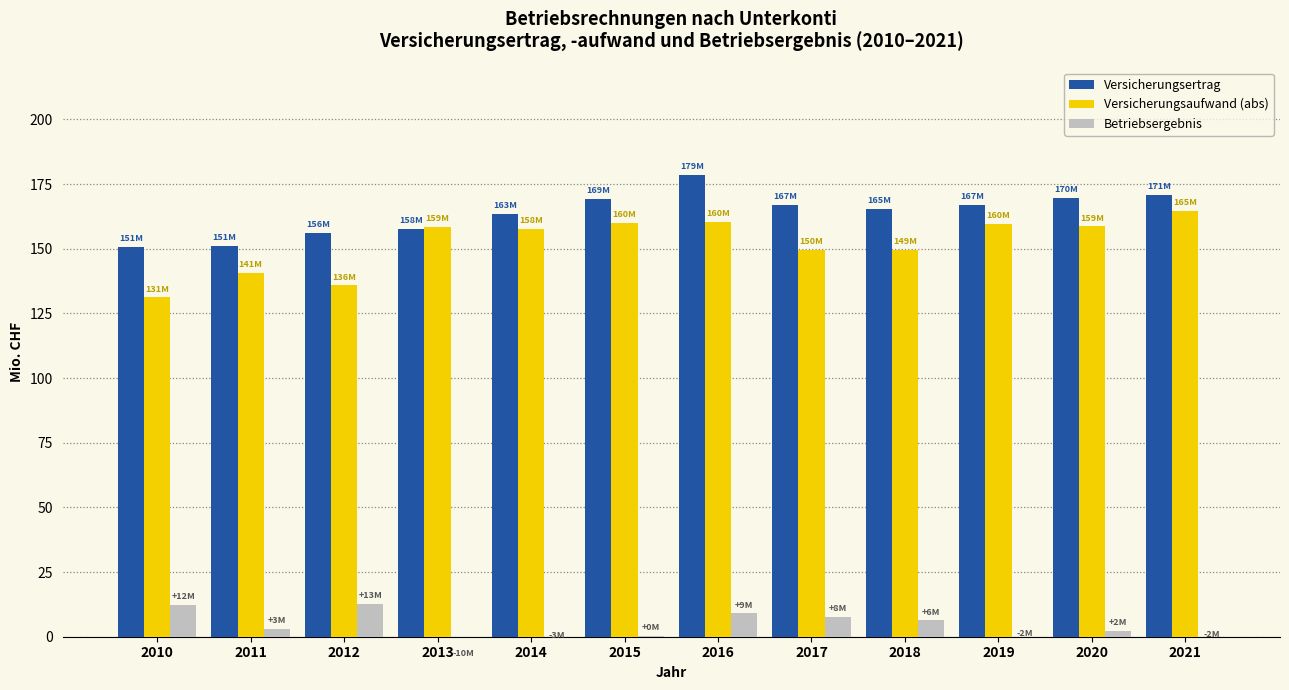

What is the value of the Versicherungsaufwand (abs) bar at the 8th from the left?

149.6